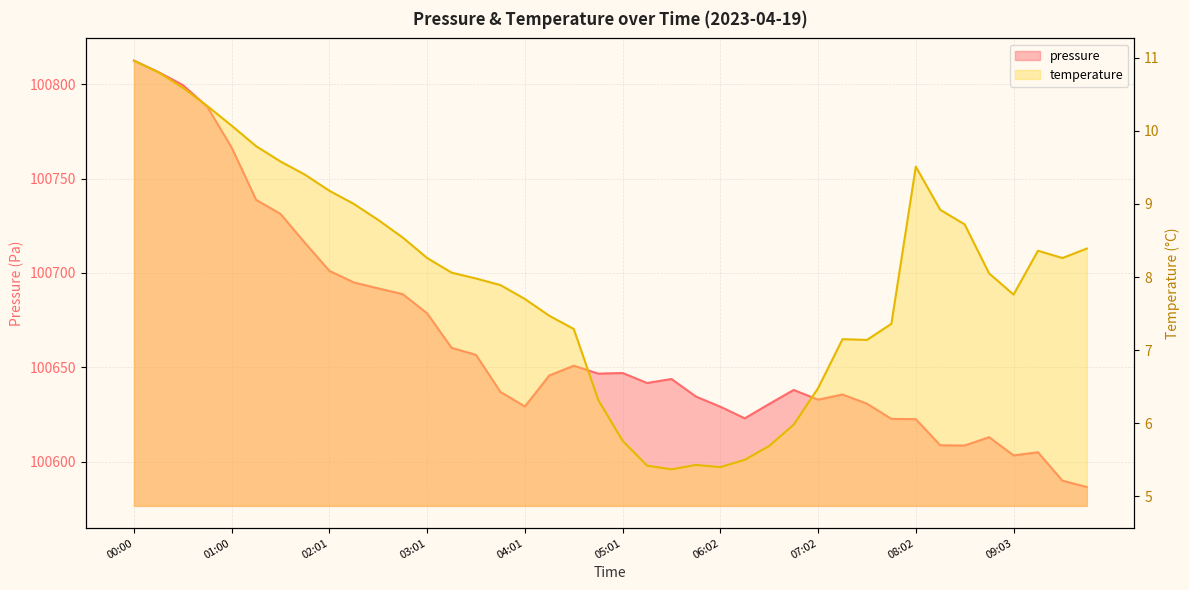

Is it true that pressure equals 135540.6 at 06:32?

False